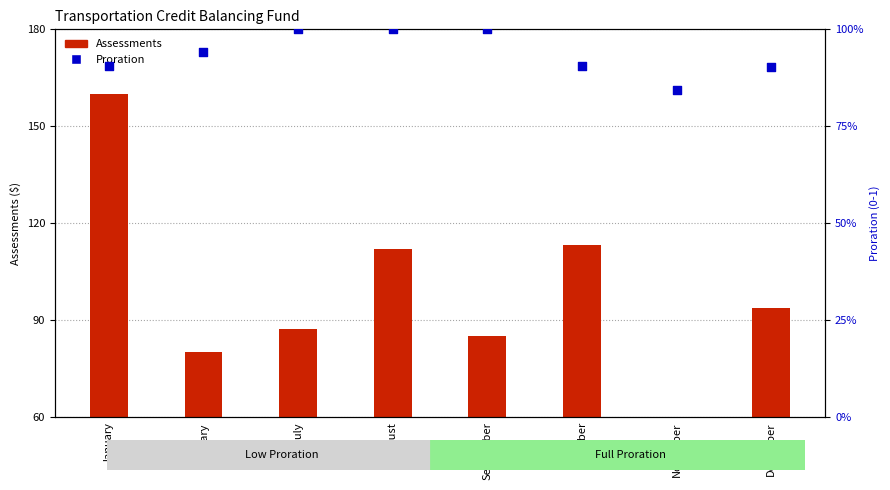

Which series has the largest Y range (max minus min)?

Assessments